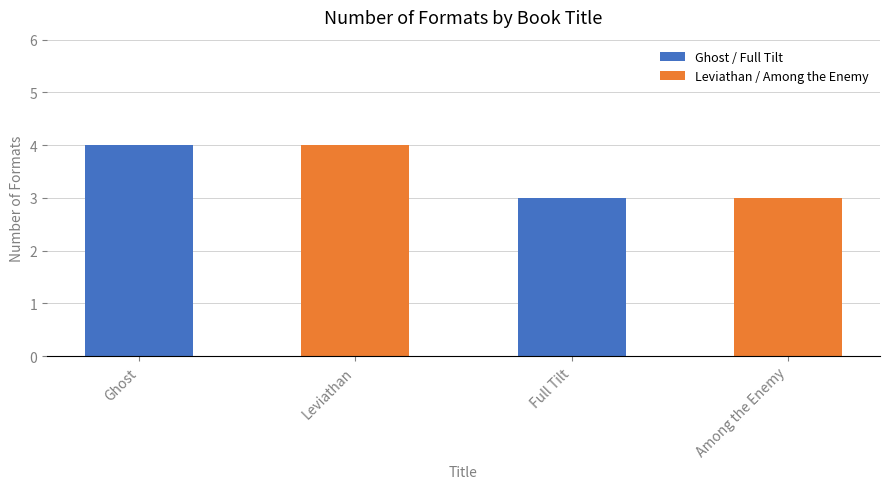

What position from the left is Among the Enemy?

4